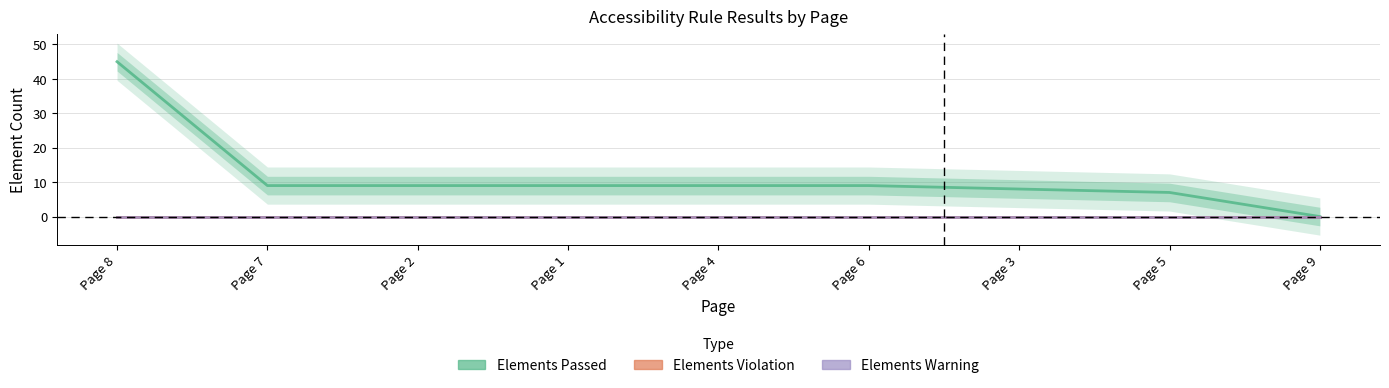

Reading right to left, list all the values displayed in this chart.

Elements Passed: 0	7	8	9	9	9	9	9	45
Elements Violation: 0	0	0	0	0	0	0	0	0
Elements Warning: 0	0	0	0	0	0	0	0	0